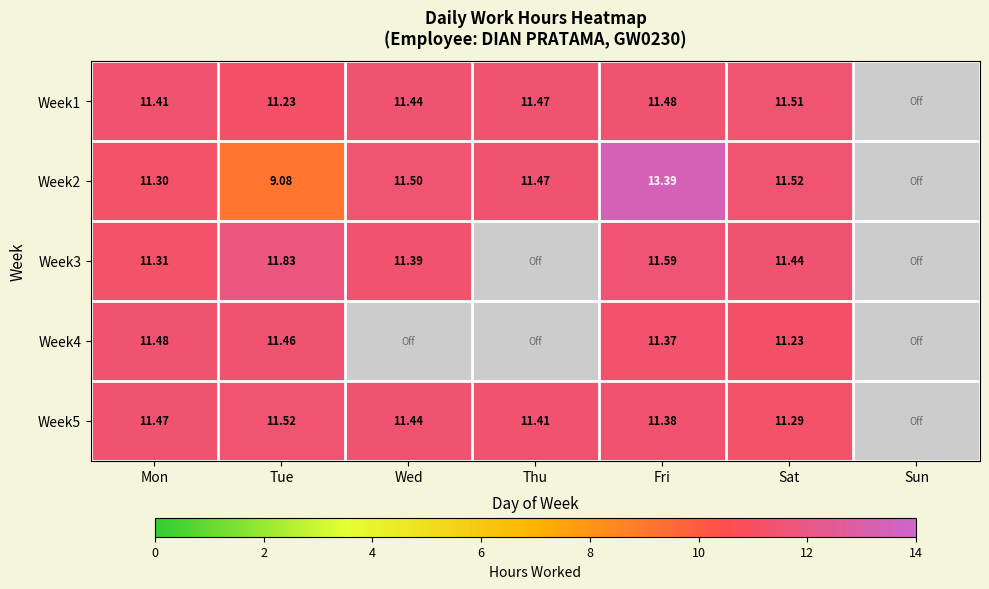

How many positive values does the Week4 series have?

4